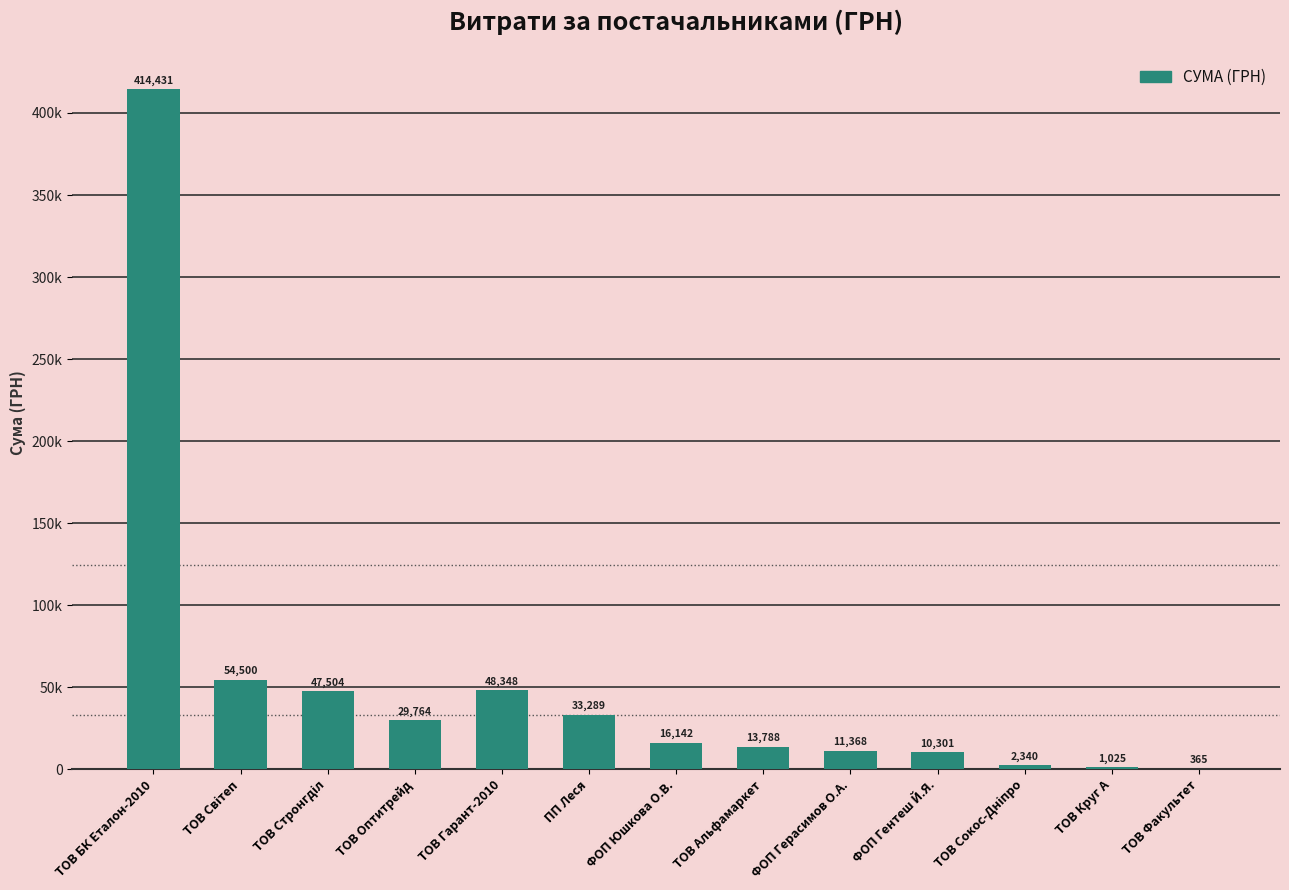

What is the label of the 2nd bar from the right?

ТОВ Круг А